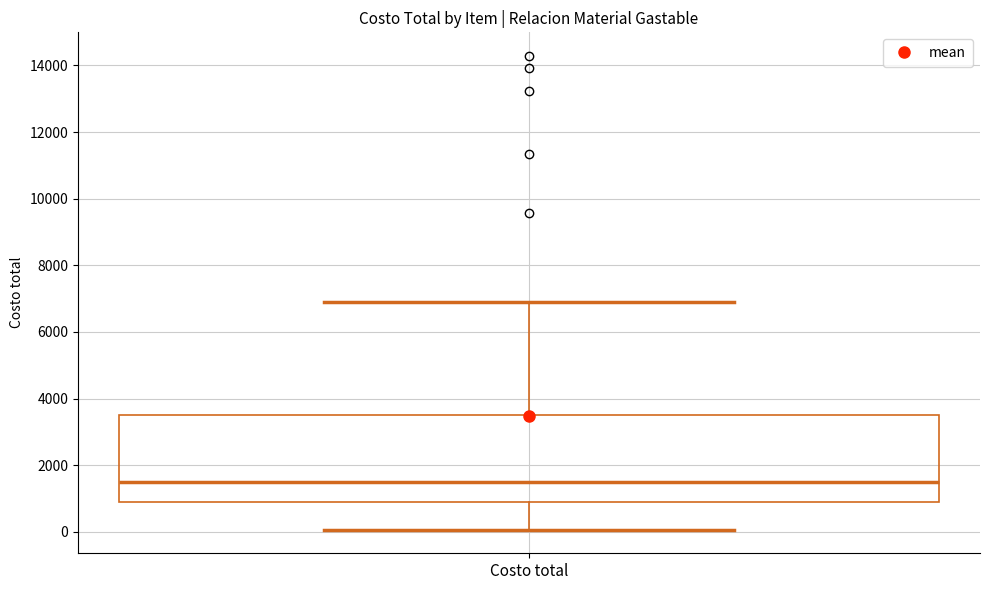

Transcribe this box plot: give where the median line is, the range the box spans, and where the two whiskers end, as read against the y-axis. The values are not printed on the chart, so give them approximately, as read against the axis.

median 1400, box 1000 to 3600, whiskers 0 to 7000